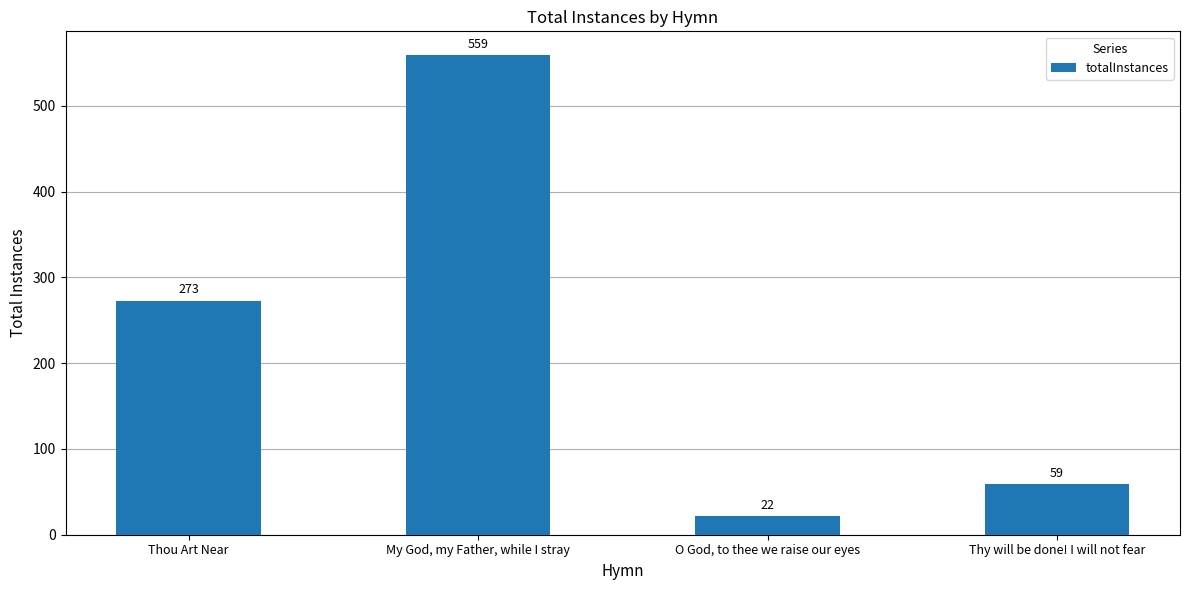

How many bars are there in total?

4